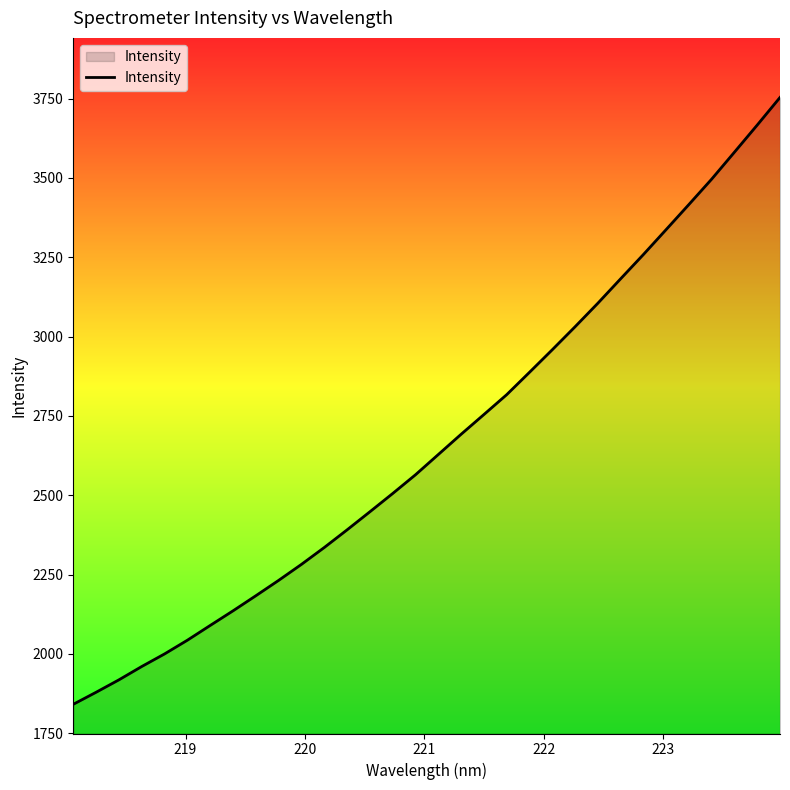

What is the difference between the maximum and minimum values?

1912.5